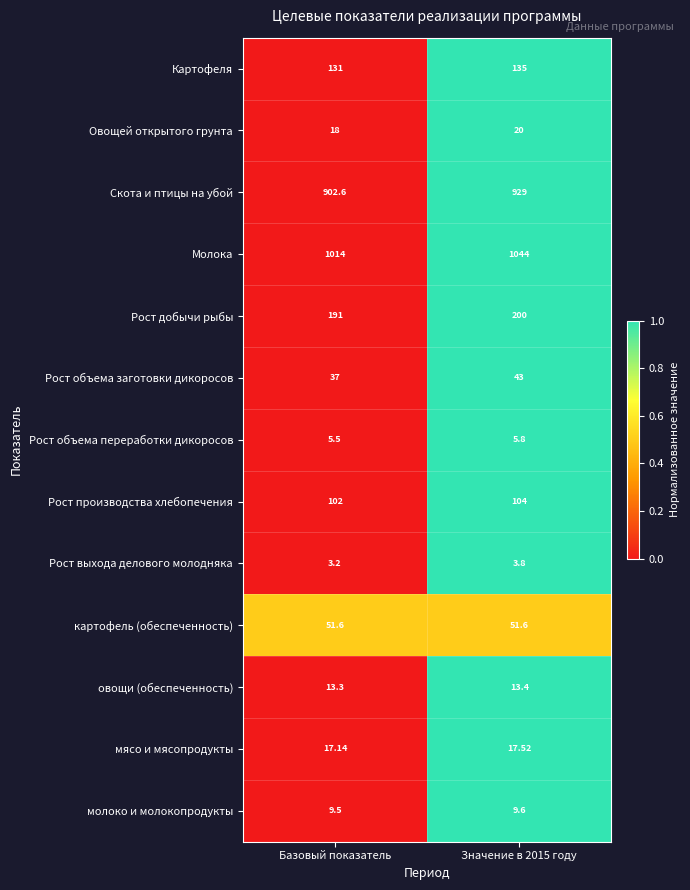

What is the spread (max minus min) of values at Базовый показатель?

1010.8